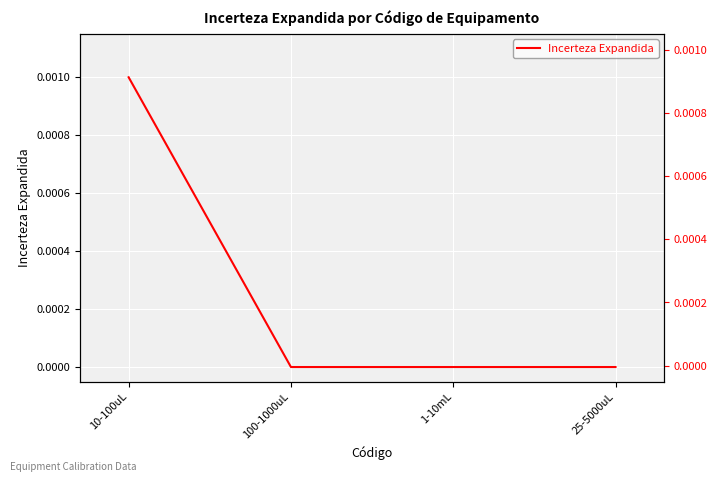

What is the label of the 1st point from the left?

10-100uL